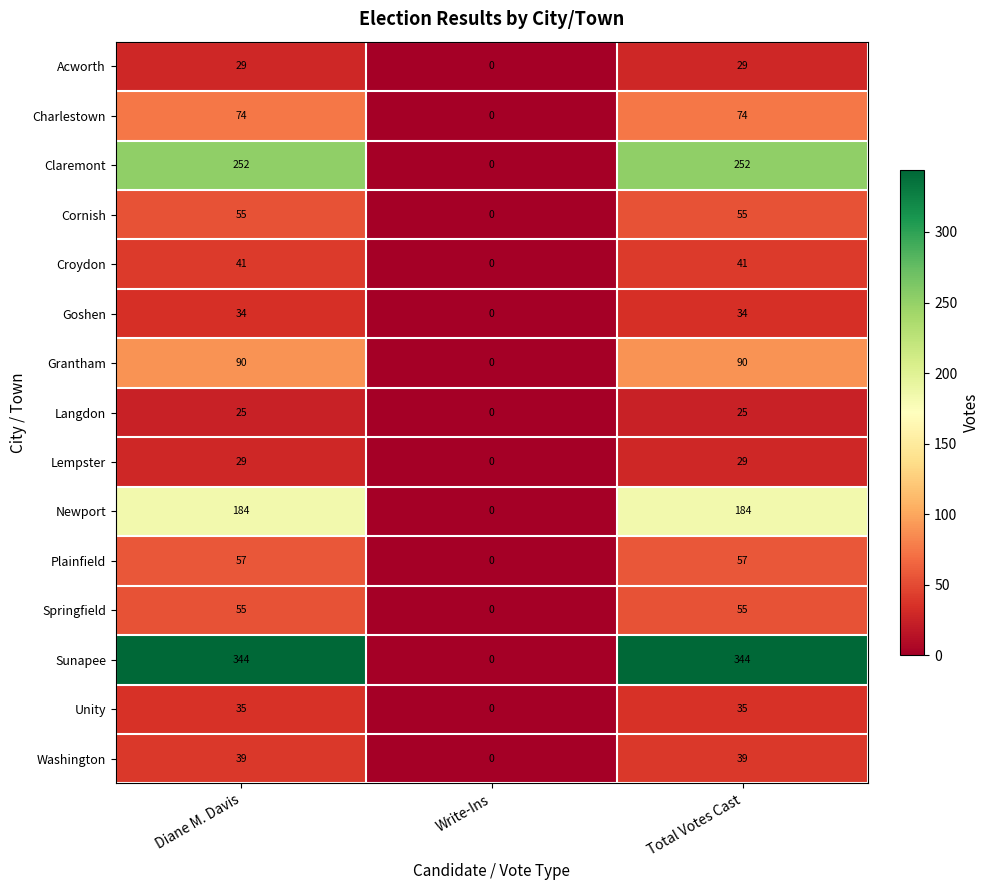

At which label does Croydon reach its minimum?

Write-Ins